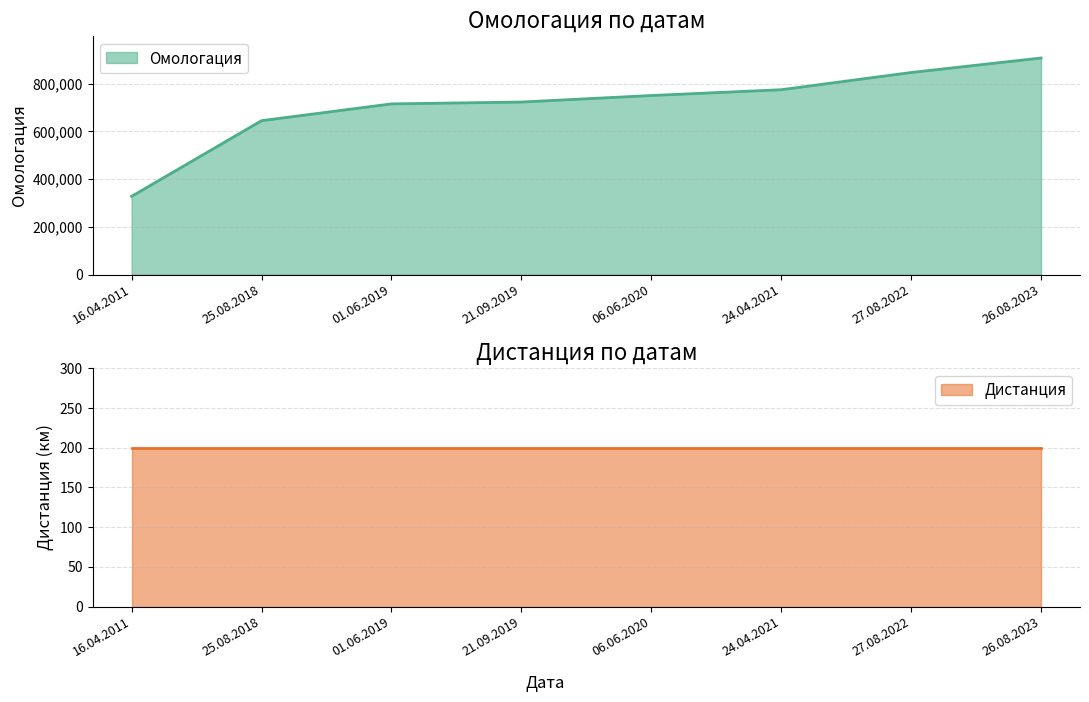

What is the change in value from 24.04.2021 to 27.08.2022?

+72112